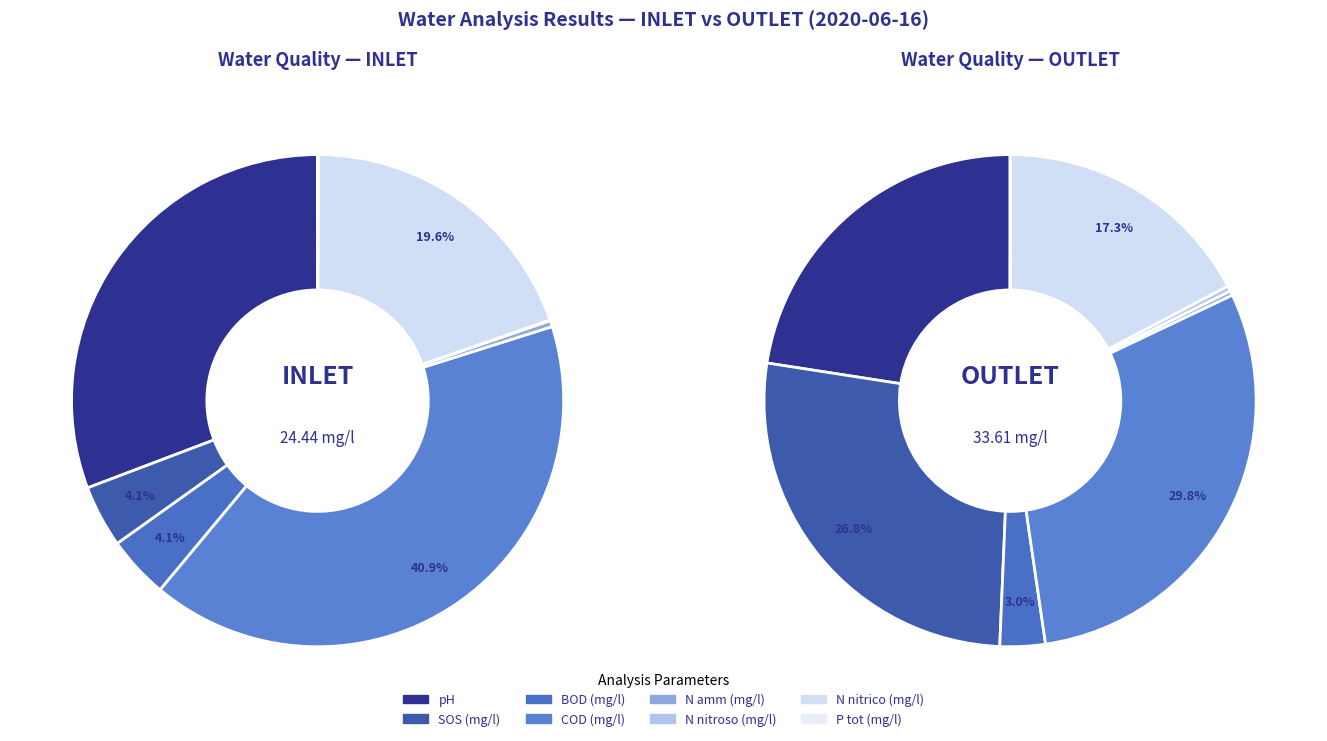

What portion of the pie excludes COD (mg/l)?

59.1%